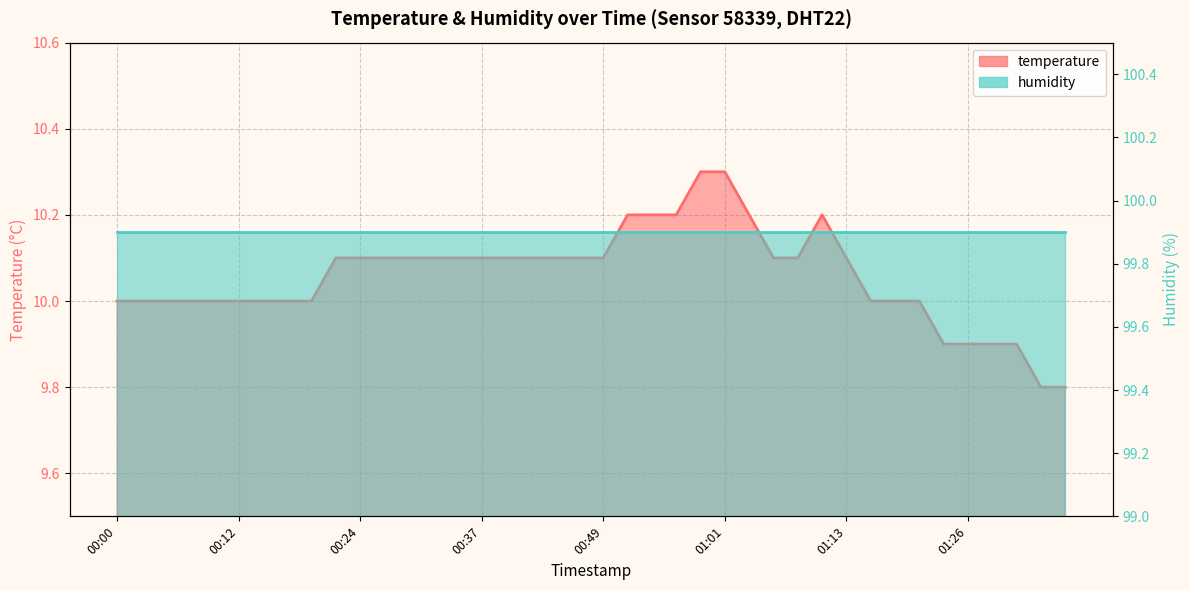

List the labels in order of value, smallest first.

01:33, 01:35, 01:23, 01:26, 01:28, 01:30, 00:00, 00:02, 00:05, 00:07, 00:10, 00:12, 00:15, 00:17, 00:19, 01:16, 01:18, 01:21, 00:22, 00:24, 00:27, 00:29, 00:32, 00:34, 00:37, 00:39, 00:41, 00:44, 00:46, 00:49, 01:06, 01:08, 01:13, 00:51, 00:54, 00:56, 01:04, 01:11, 00:59, 01:01